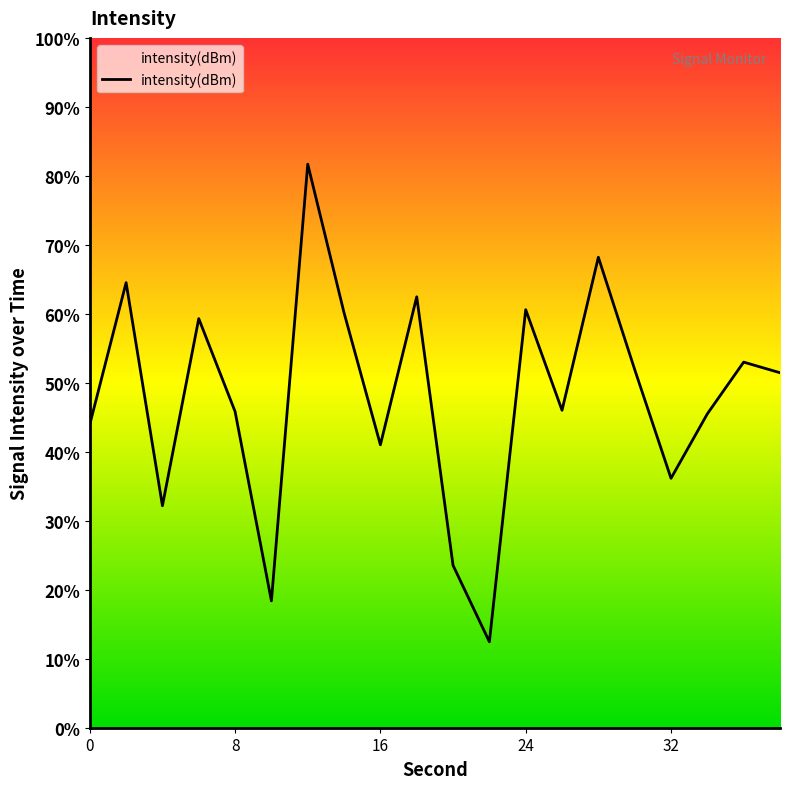

What is the average value?

47.9